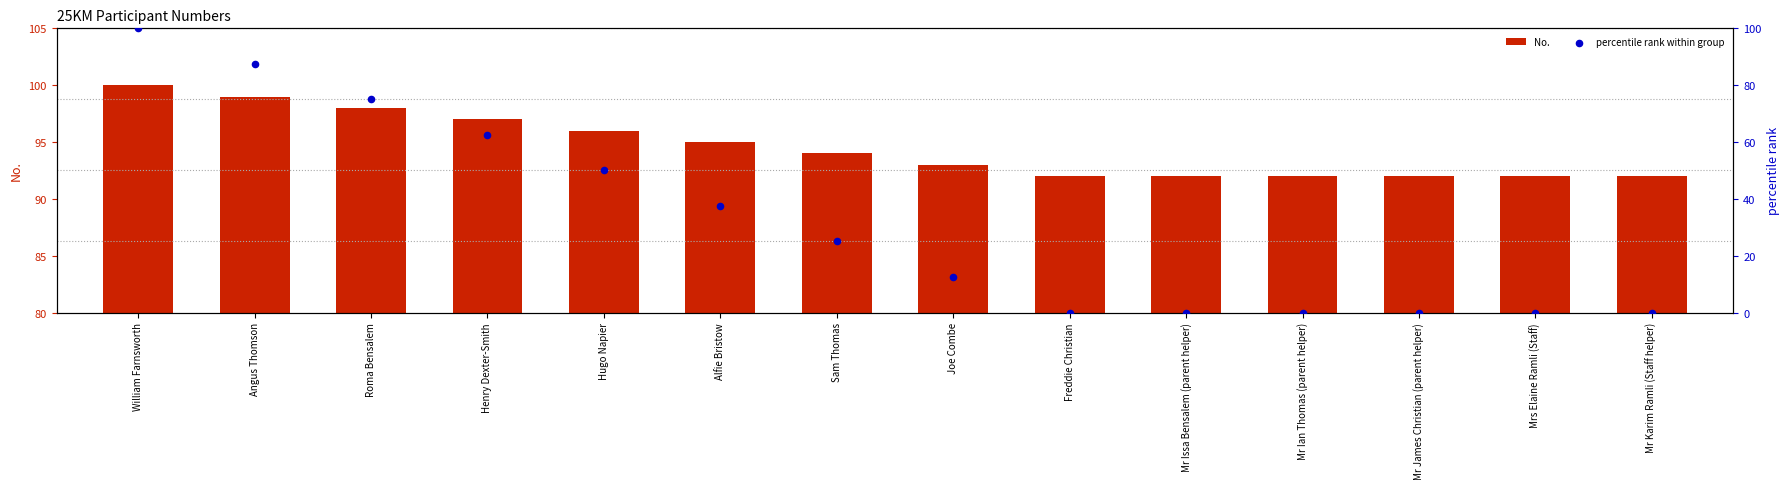

Which series has the largest Y range (max minus min)?

percentile rank within group